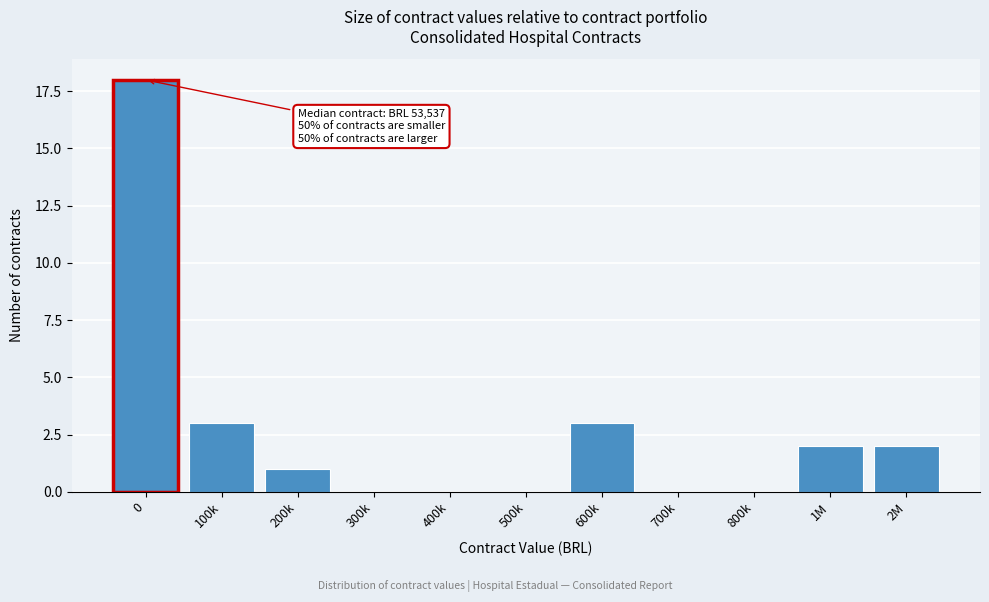

Reading right to left, what are all the values shown in this chart?

2M=2	1M=2	800k=0	700k=0	600k=3	500k=0	400k=0	300k=0	200k=1	100k=3	0=18